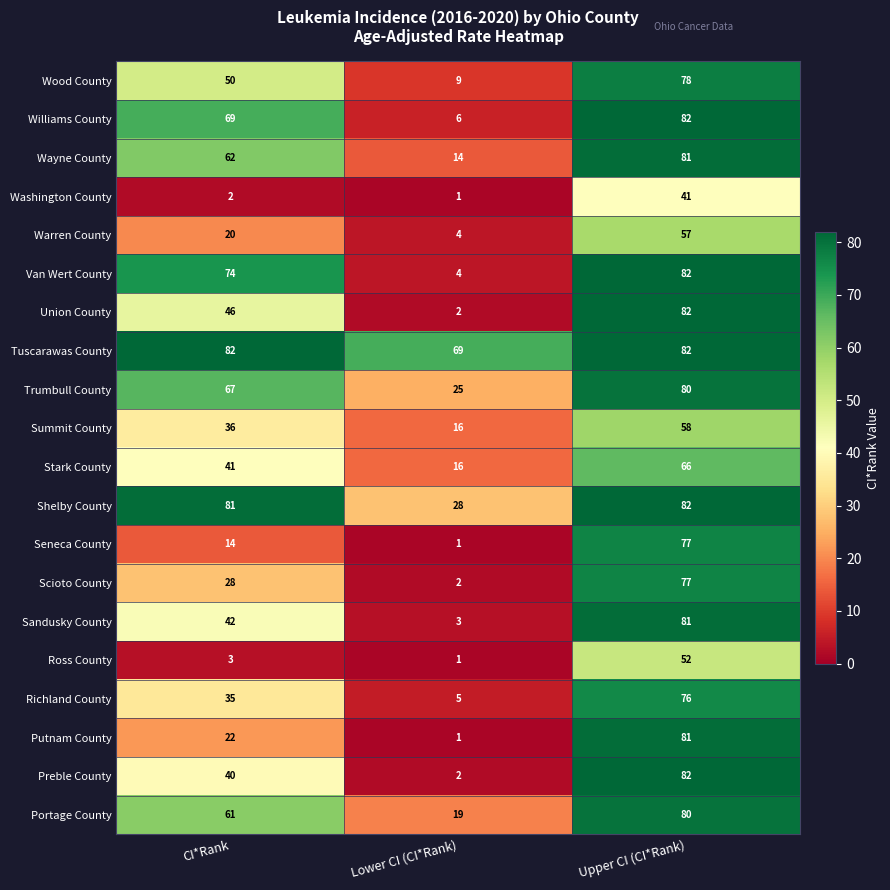

What is the total value across all series at Lower CI (CI*Rank)?

228